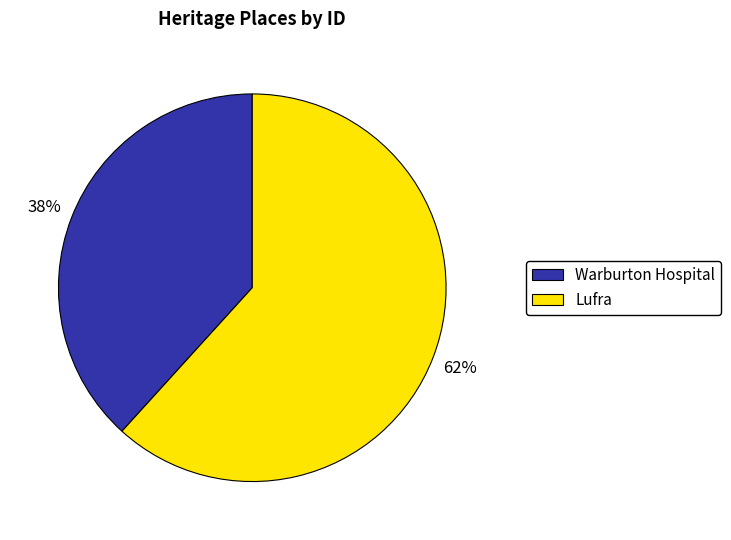

Which has a higher value, Lufra or Warburton Hospital?

Lufra